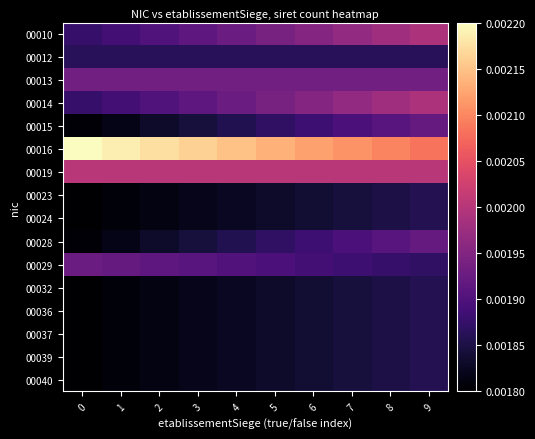

Which has a higher value, 6 or 5?

6